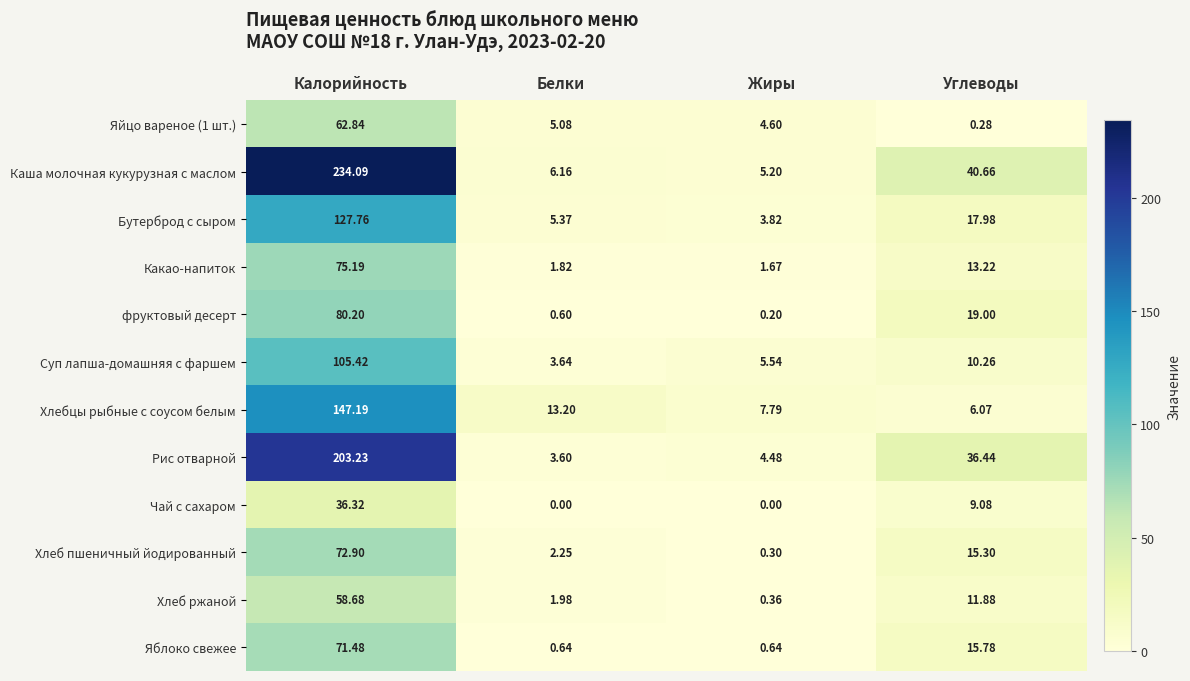

At which label does Какао-напиток reach its peak?

Калорийность